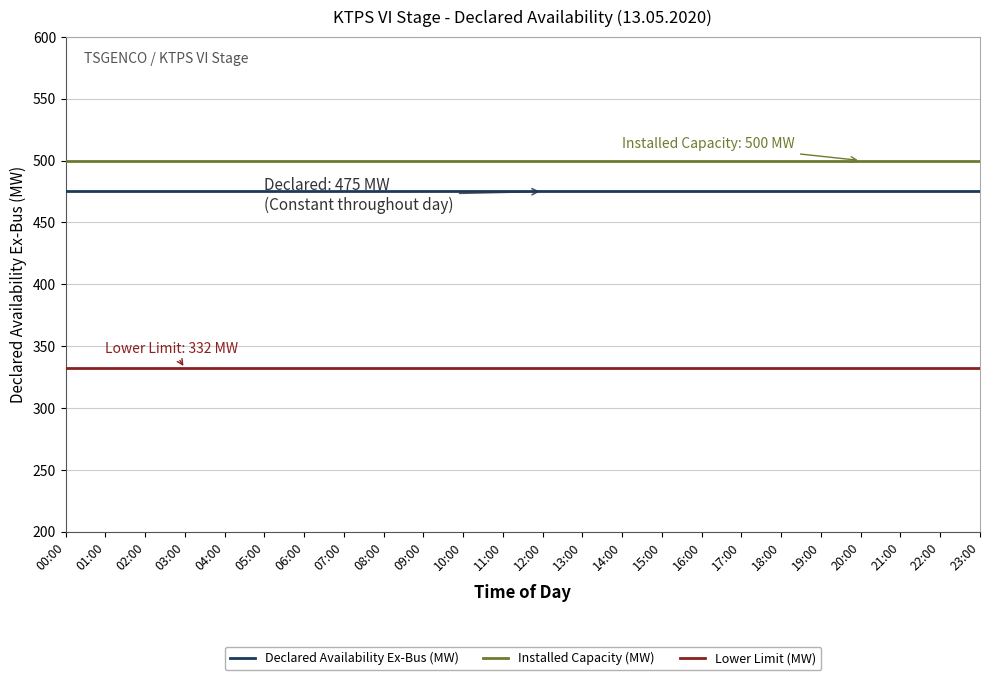

What is the maximum value for Lower Limit (MW)?

332